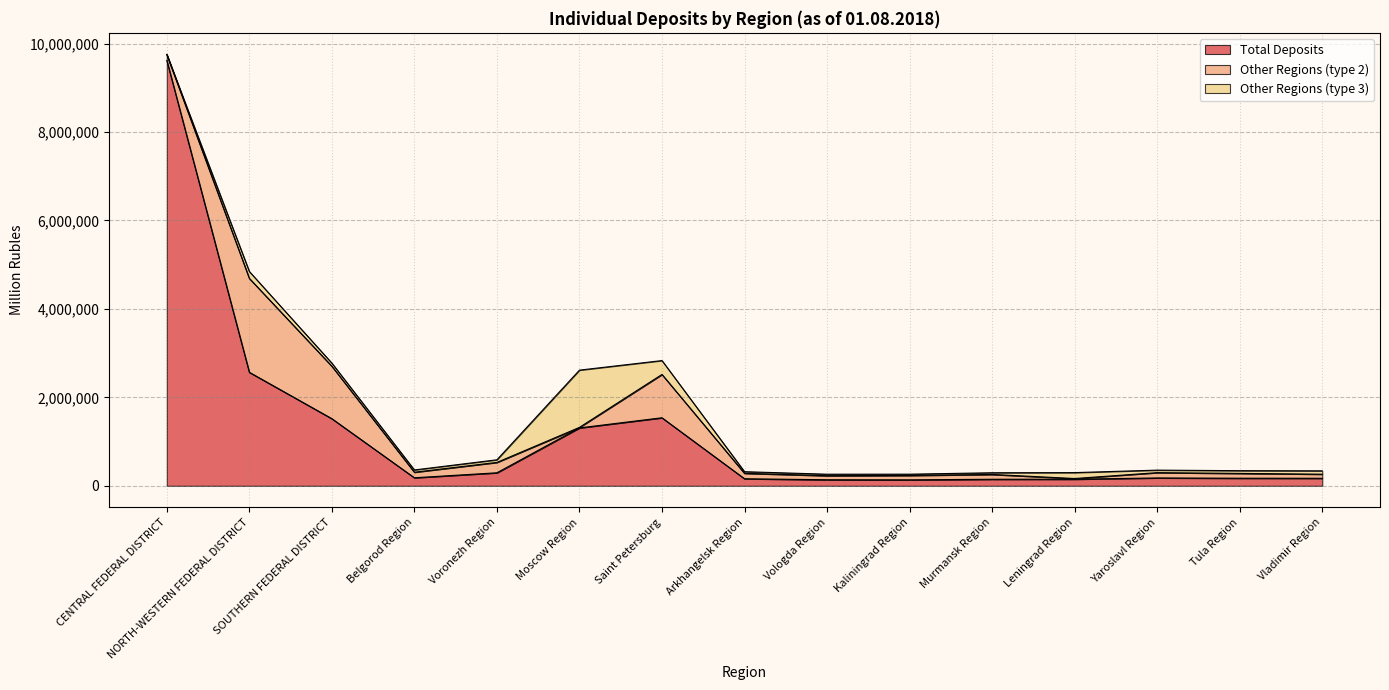

The value of Total Deposits at Voronezh Region is 294055. True or false?

True